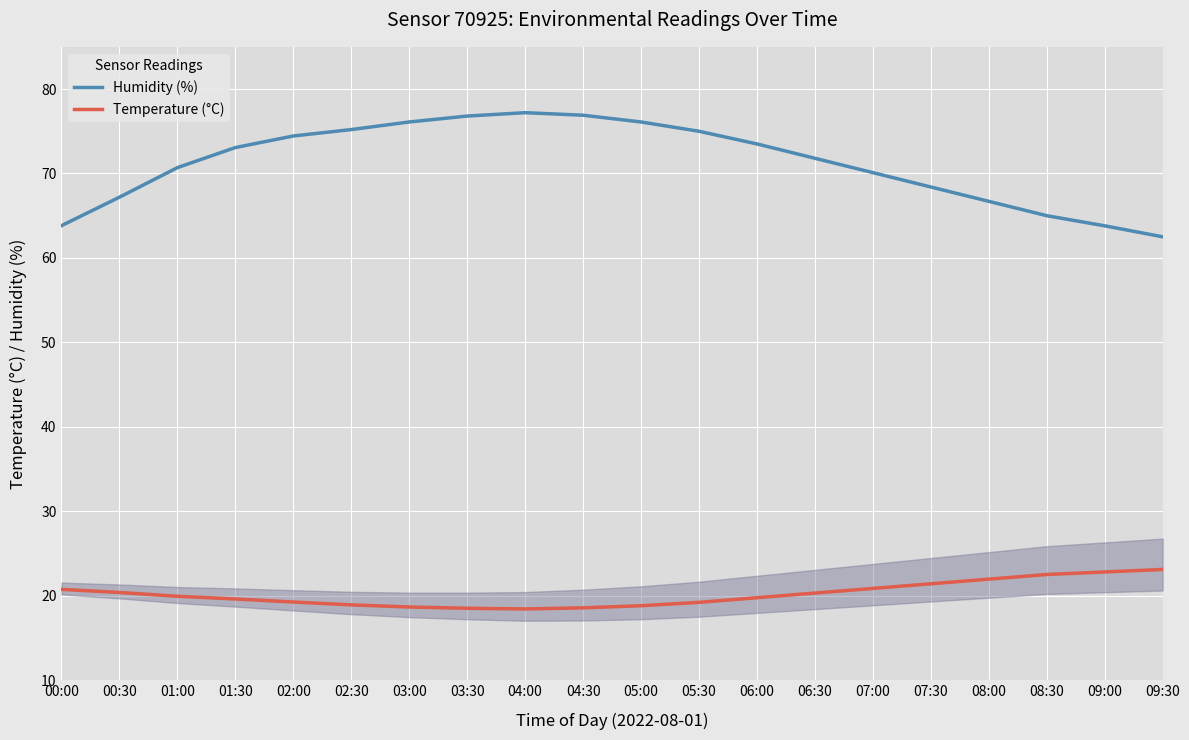

What is the maximum value for Temperature (°C)?

23.1